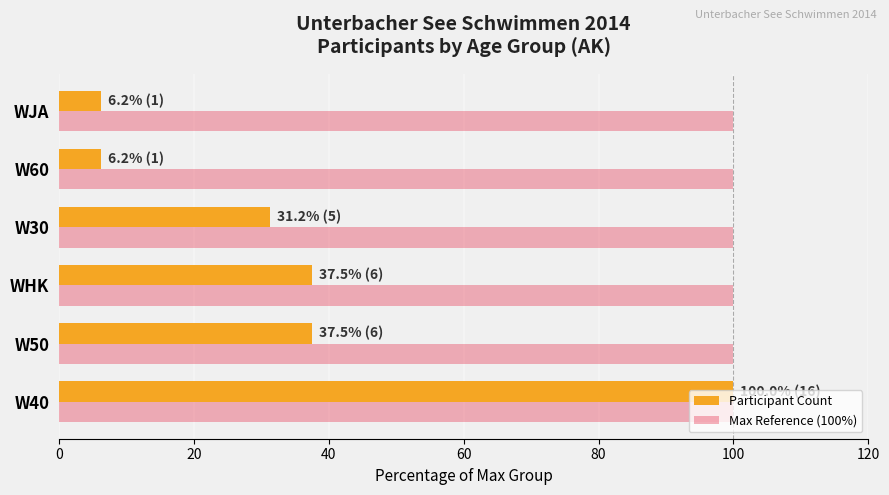

What are all the series names shown in the legend?

Participant Count, Max Reference (100%)